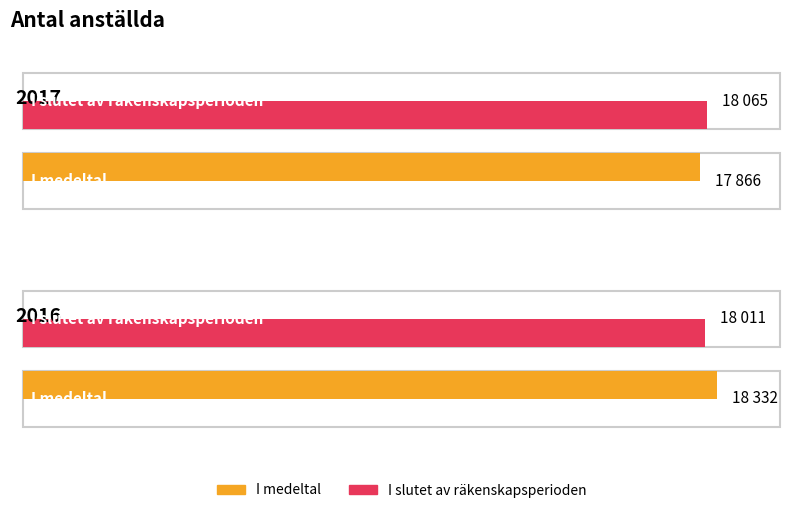

What is the sum of the I medeltal values at 2017 and 2016?

36198